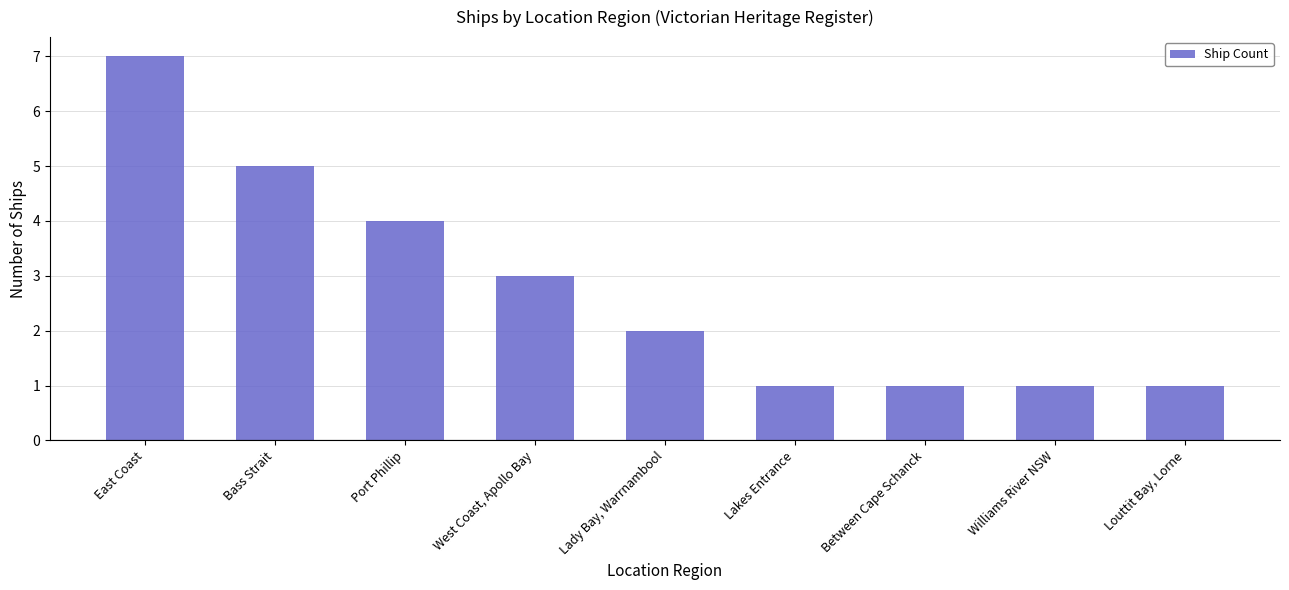

What is the label of the 2nd bar from the right?

Williams River NSW